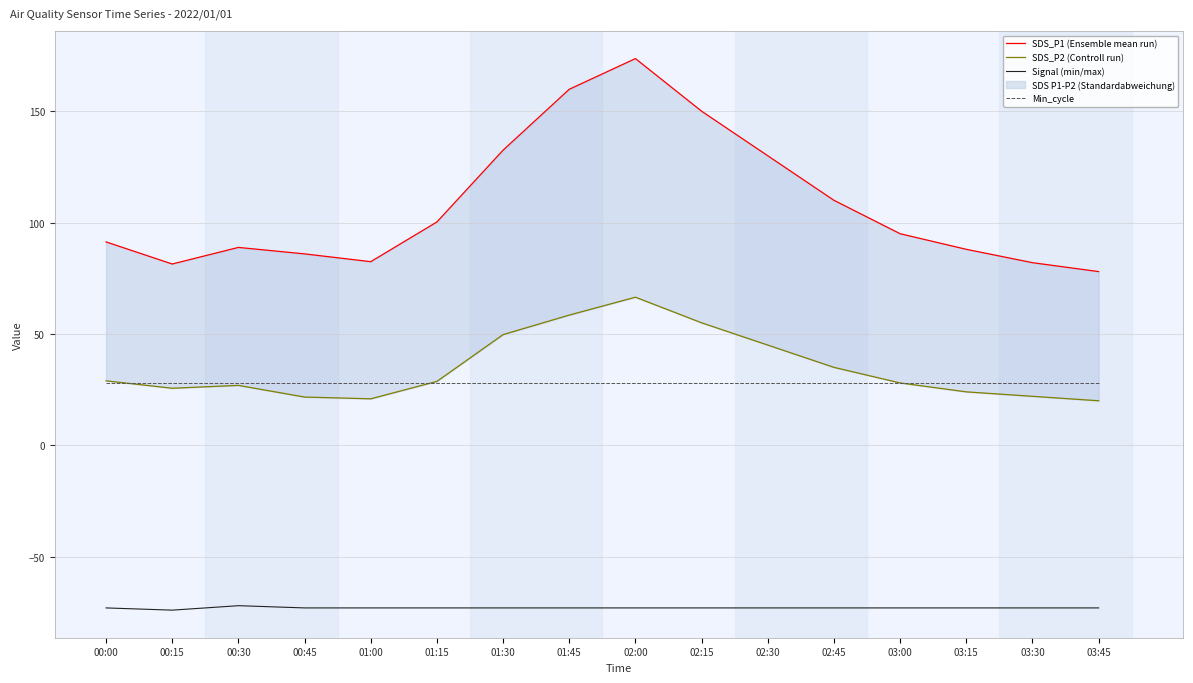

What is the maximum value for SDS_P1 (Ensemble mean run)?

173.6